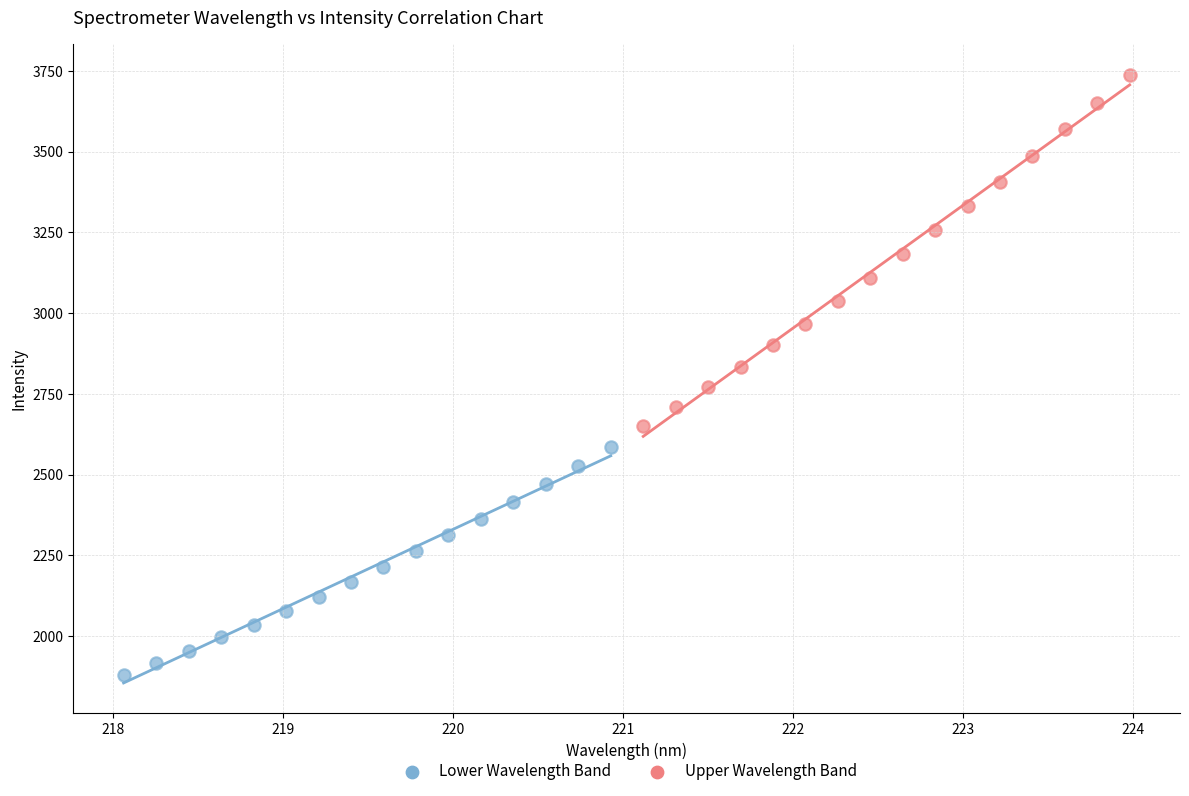

Which series reaches the maximum Y coordinate?

Upper Wavelength Band